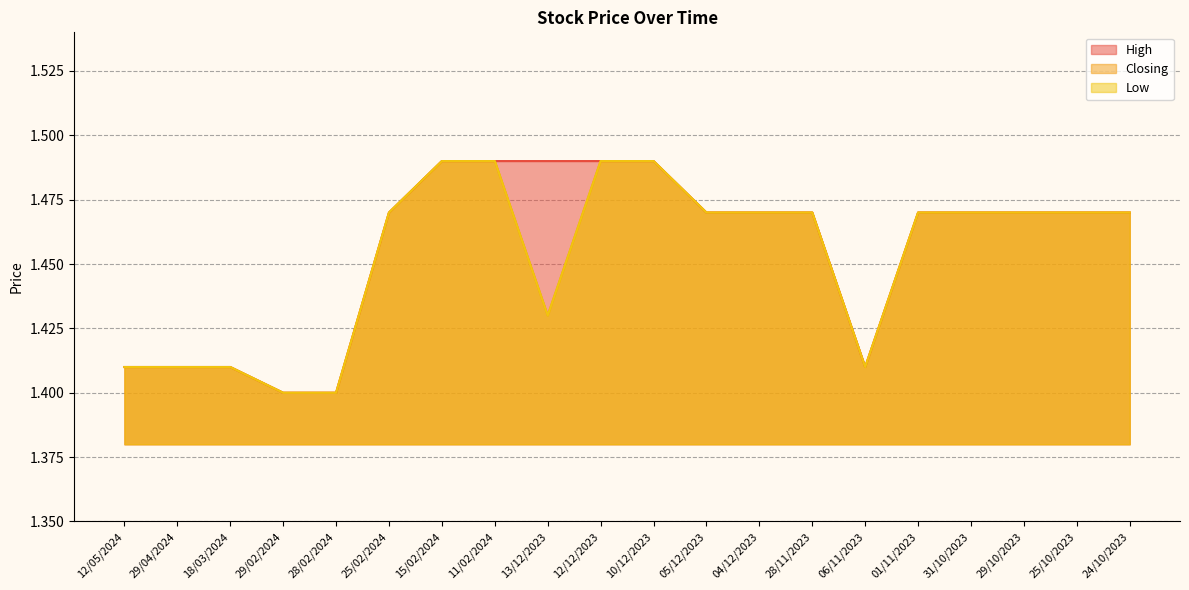

Between 29/02/2024 and 01/11/2023, which series saw the biggest shift?

High